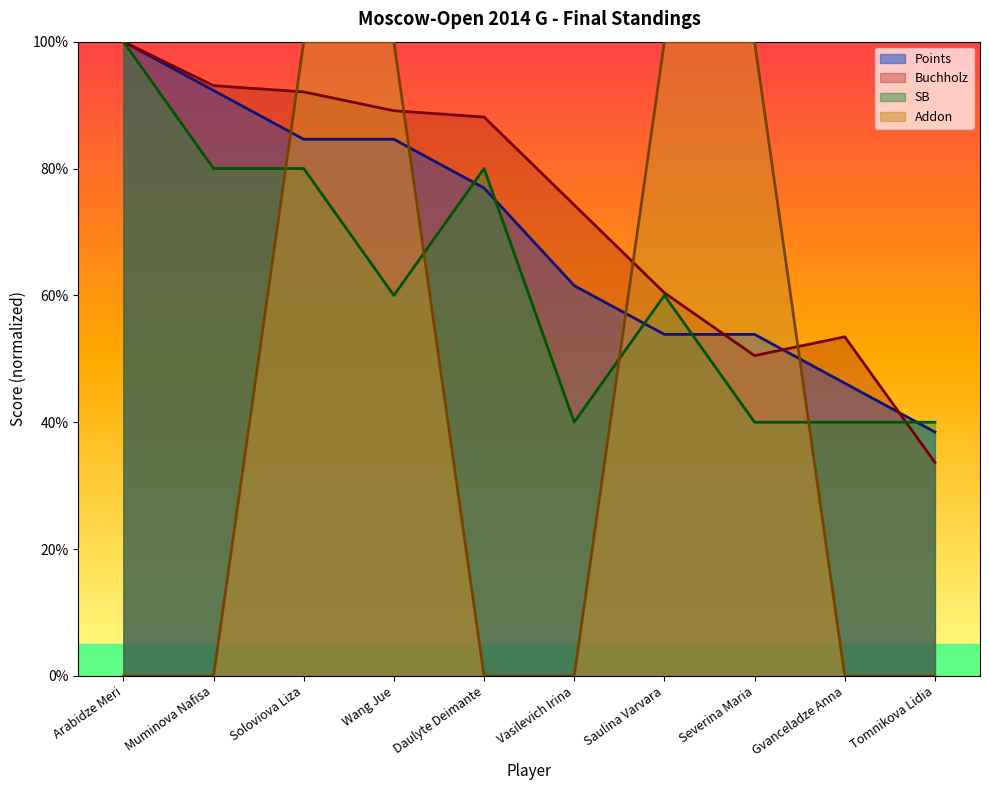

How many intersections are there between Buchholz and Points?

3